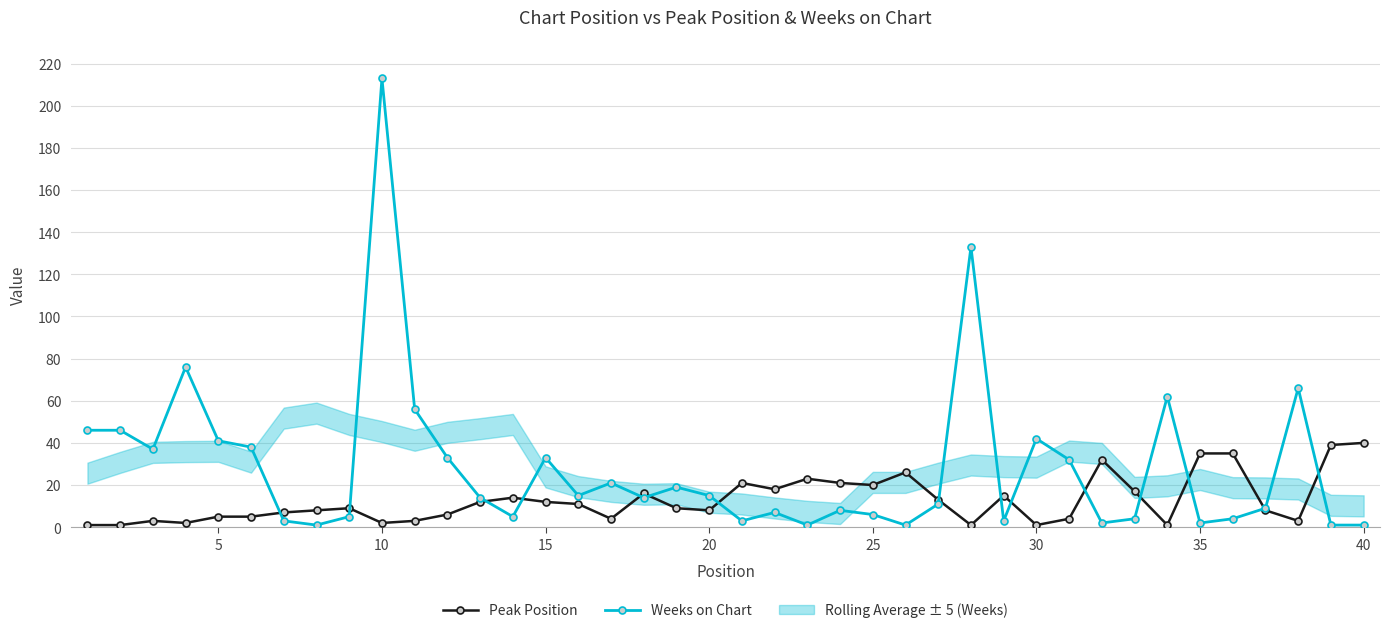

Which series has the largest total across all categories?

Weeks on Chart